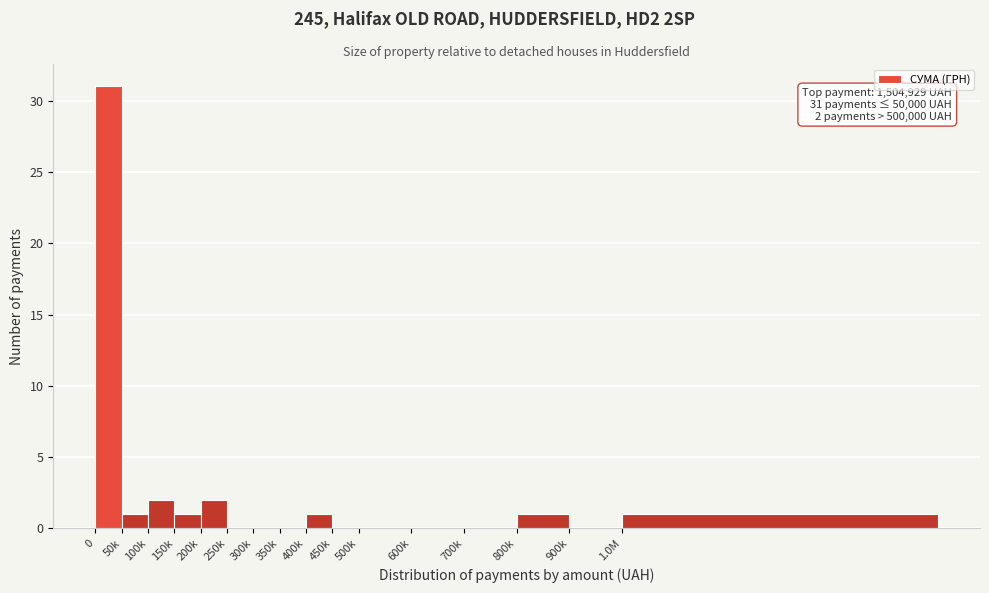

Reading left to right, extract all data points from this chart.

0=31	50k=1	100k=2	150k=1	200k=2	250k=0	300k=0	350k=0	400k=1	450k=0	500k=0	600k=0	700k=0	800k=1	900k=0	1.0M=1